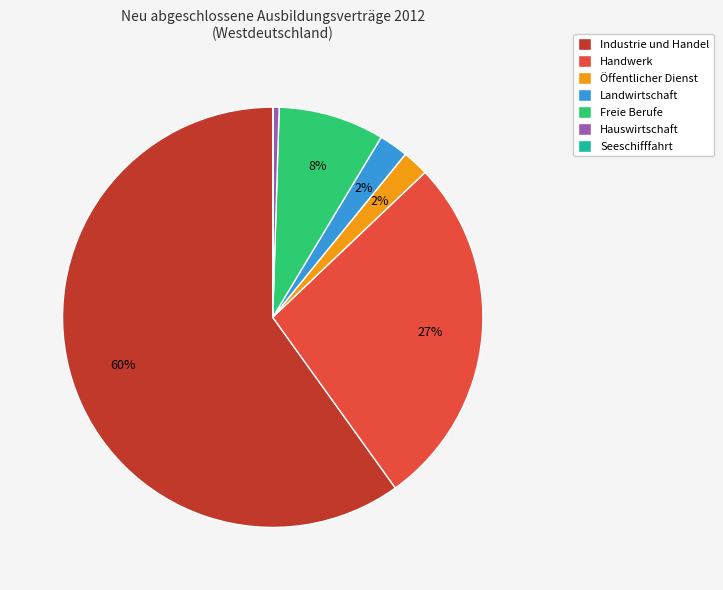

Which slice is the largest?

Industrie und Handel